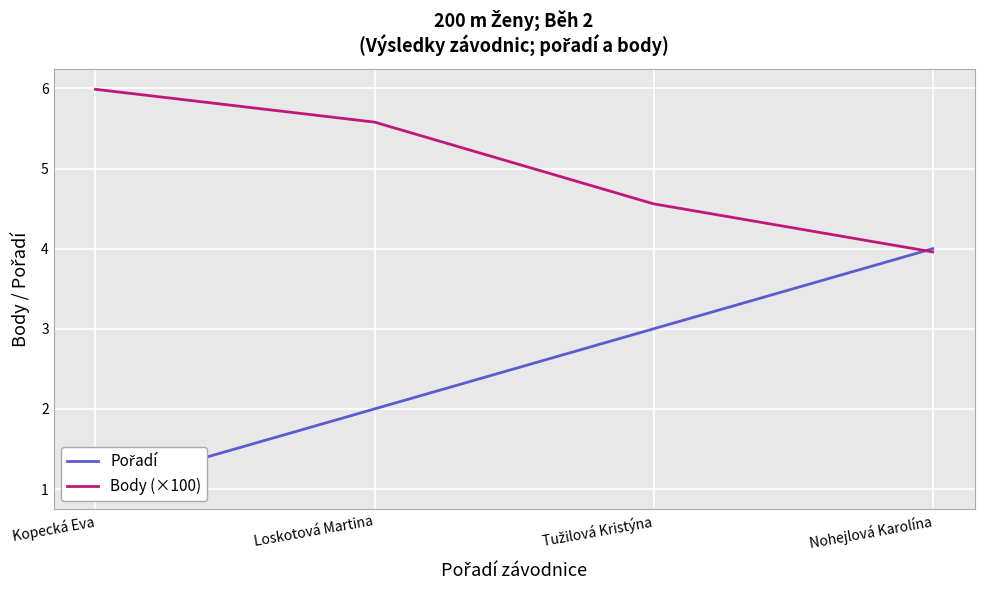

What value does the Body (×100) series have at Tužilová Kristýna?

4.6